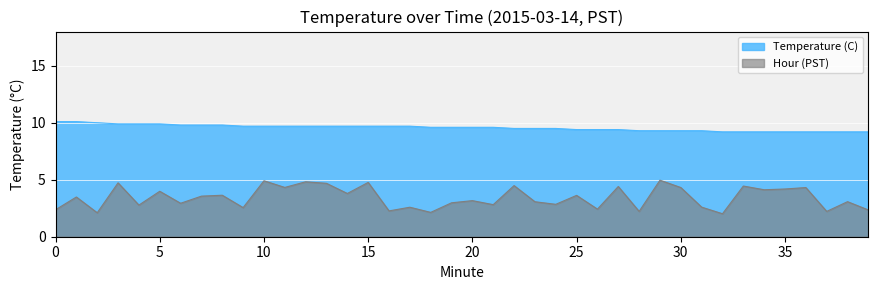

Rank the categories by value from highest to lowest.

0, 1, 2, 3, 4, 5, 6, 7, 8, 9, 10, 11, 12, 13, 14, 15, 16, 17, 18, 19, 20, 21, 22, 23, 24, 25, 26, 27, 28, 29, 30, 31, 32, 33, 34, 35, 36, 37, 38, 39